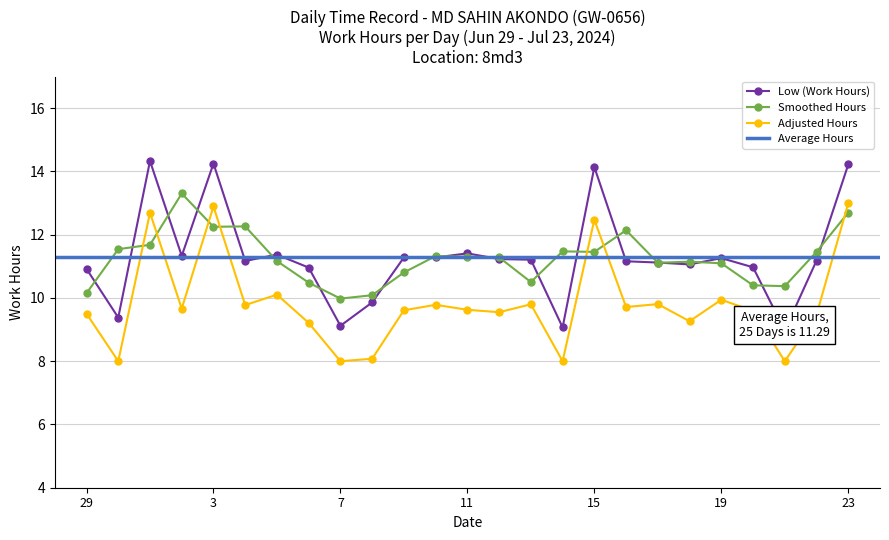

What is the maximum value for Adjusted Hours?

13.0